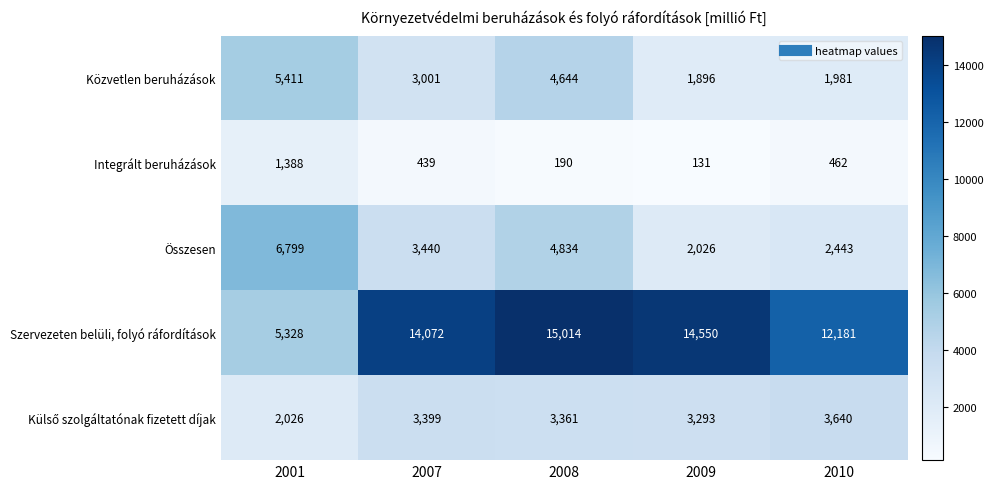

At which label is Integrált beruházások closest to 759?

2010